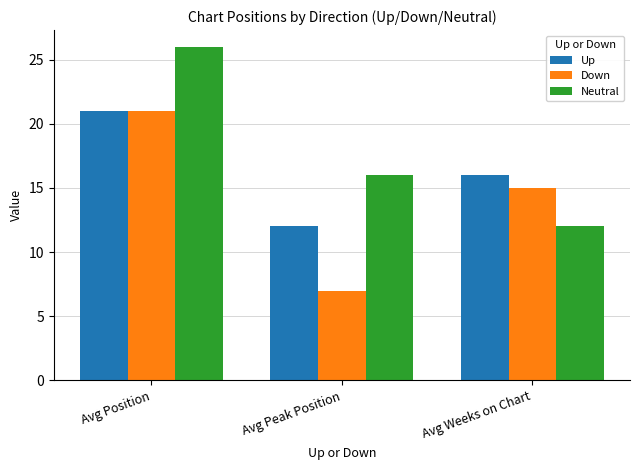

What is the value of the Down bar at the 1st from the left?

21